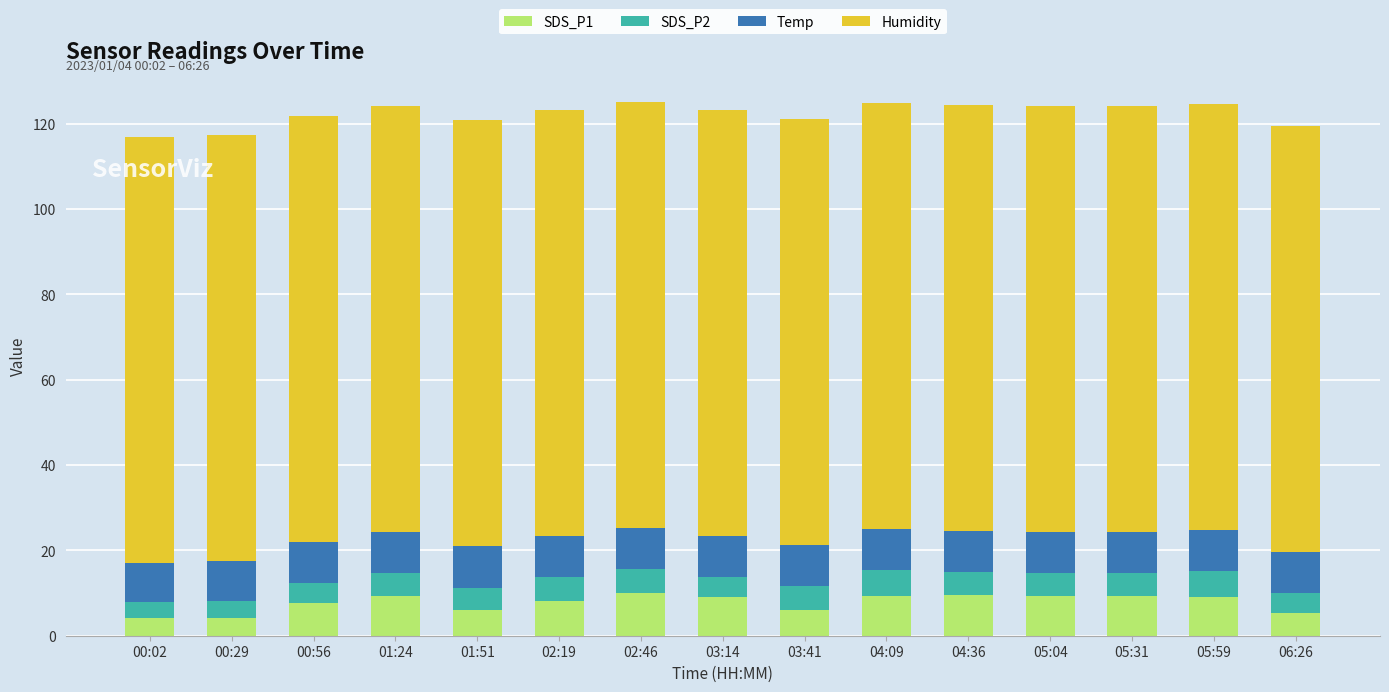

The value of SDS_P1 at 00:02 is 4.2. True or false?

True